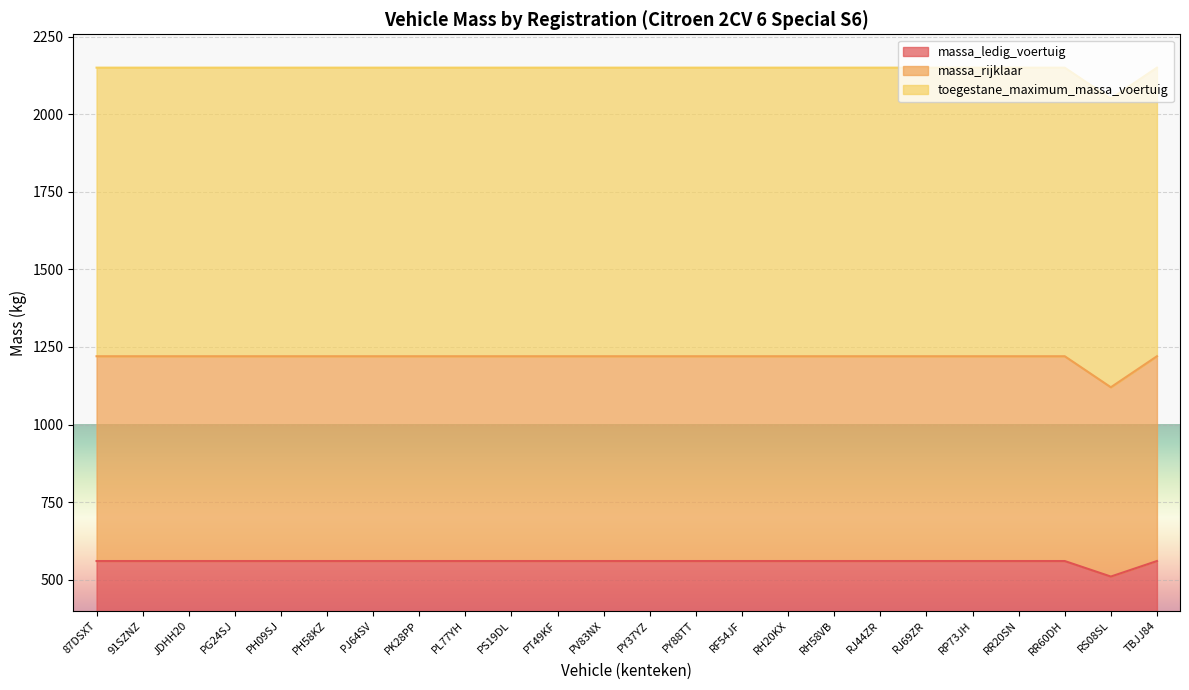

What is the minimum value for massa_ledig_voertuig?

510